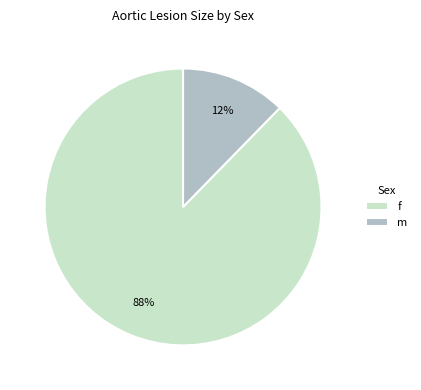

How many slices are in this pie chart?

2